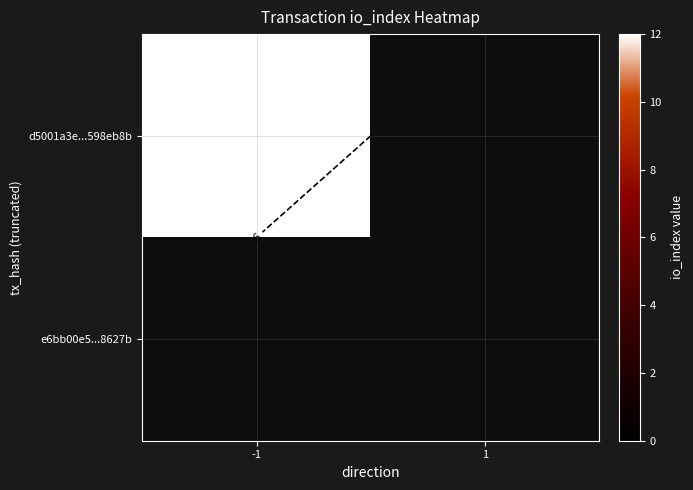

At which label does e6bb00e5512d8fd8129a2b3ea7b4a1acf68627b reach its minimum?

-1